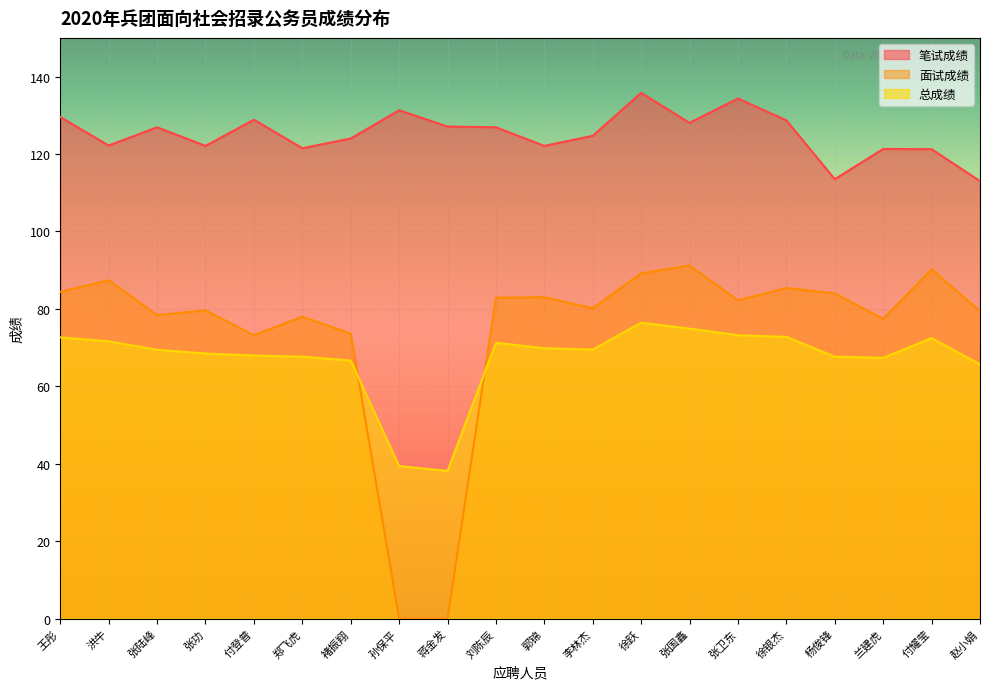

Count the number of data series in this chart.

3